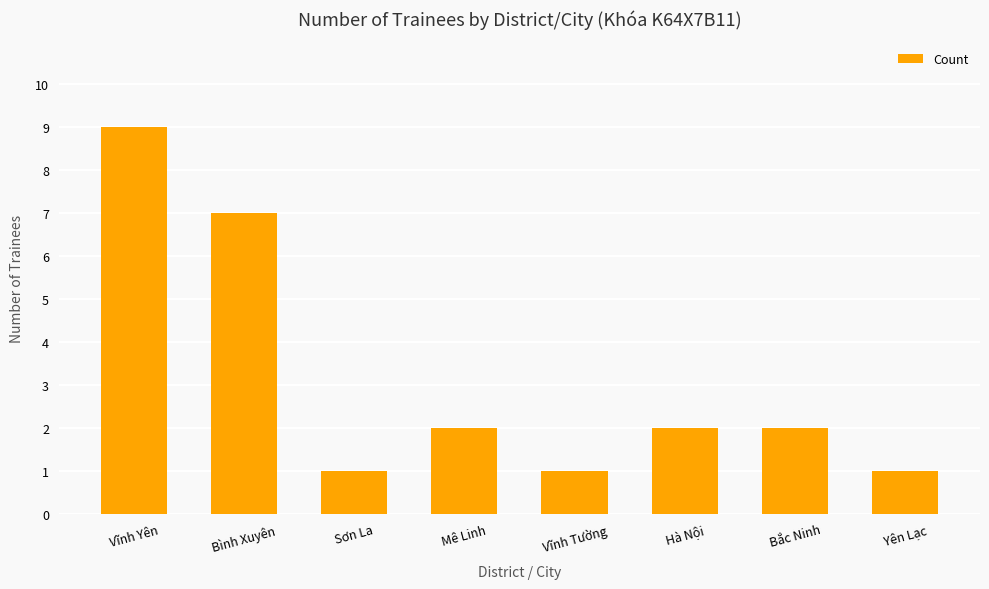

Reading left to right, extract all data points from this chart.

Vĩnh Yên=9	Bình Xuyên=7	Sơn La=1	Mê Linh=2	Vĩnh Tường=1	Hà Nội=2	Bắc Ninh=2	Yên Lạc=1